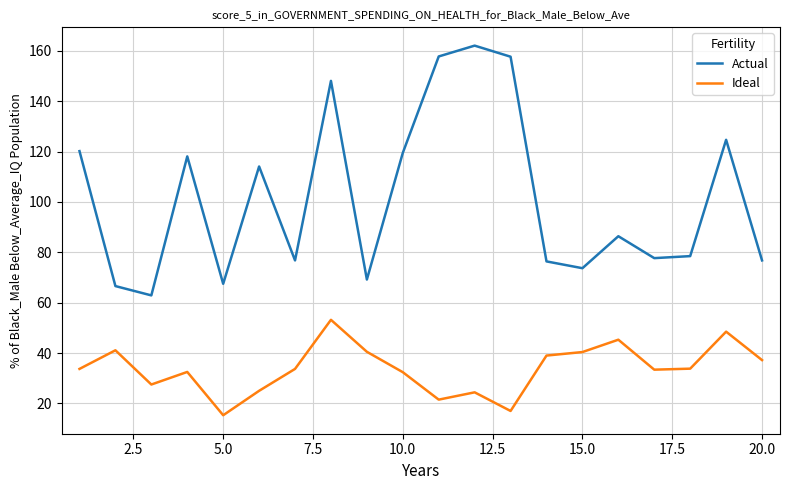

Which series has the largest range (max minus min)?

Actual